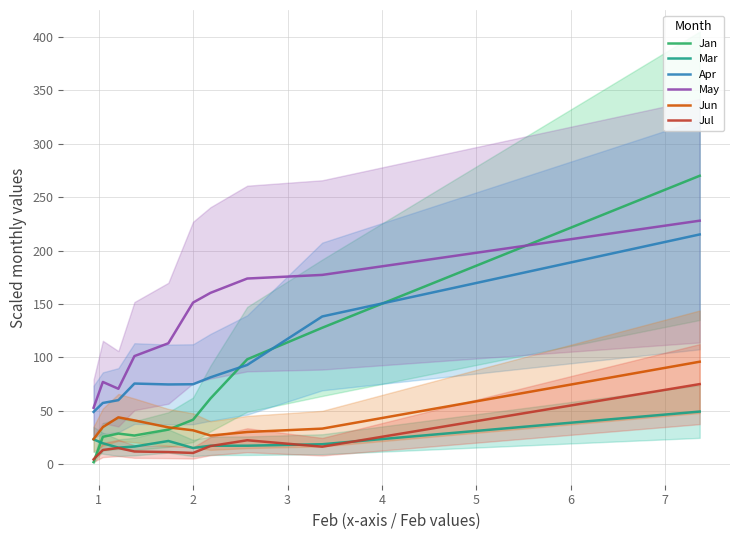

Reading right to left, list all the values displayed in this chart.

Jan: 270.0	127.7	98.2	61.5	41.6	32.4	26.8	28.7	25.6	2.0
Mar: 49.3	18.7	17.3	17.3	15.2	21.7	16.5	15.5	19.6	23.2
Apr: 215.1	138.3	92.9	81.3	74.8	74.6	75.5	59.9	57.3	49.0
May: 228.0	177.2	173.8	160.4	151.3	113.2	101.2	70.6	77.0	52.8
Jun: 95.9	33.3	30.1	26.8	31.7	34.5	41.0	43.8	34.7	23.5
Jul: 75.0	16.4	22.4	17.0	10.5	11.3	11.9	15.2	13.3	4.5